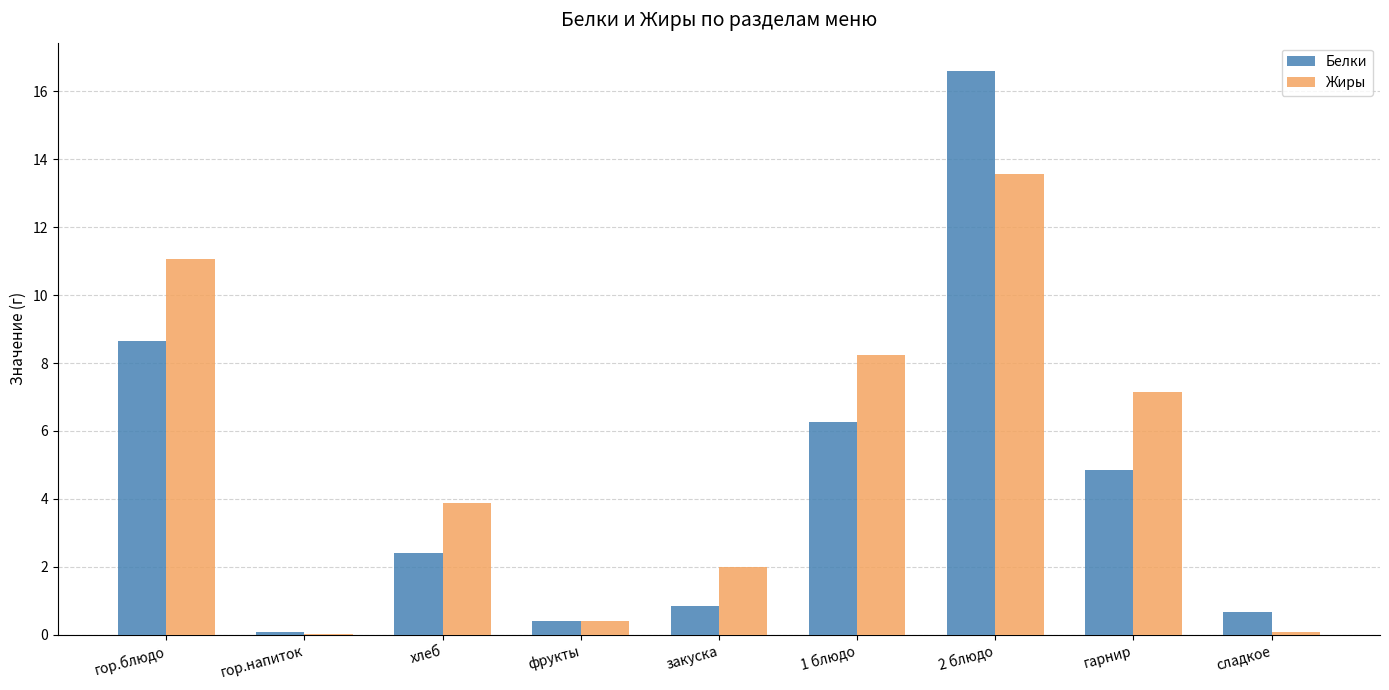

True or false: Белки has a value of 6.3 at 1 блюдо.

True